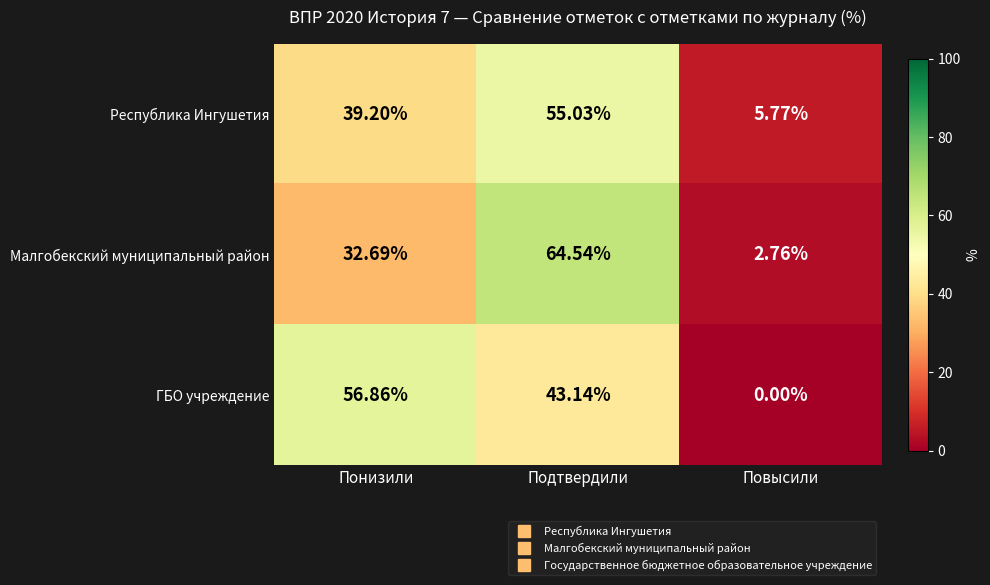

At which label does Малгобекский муниципальный район reach its minimum?

Повысили